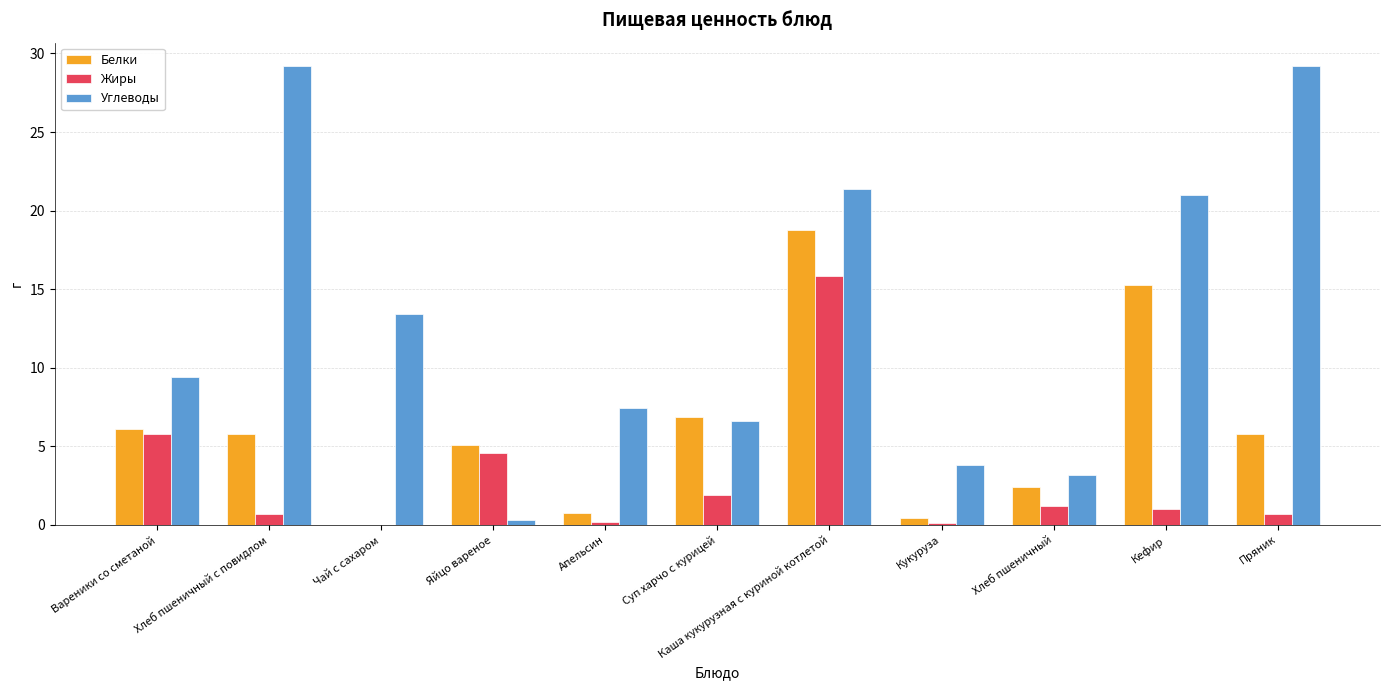

The Жиры series shows 5.3 at Каша кукурузная с куриной котлетой. True or false?

False